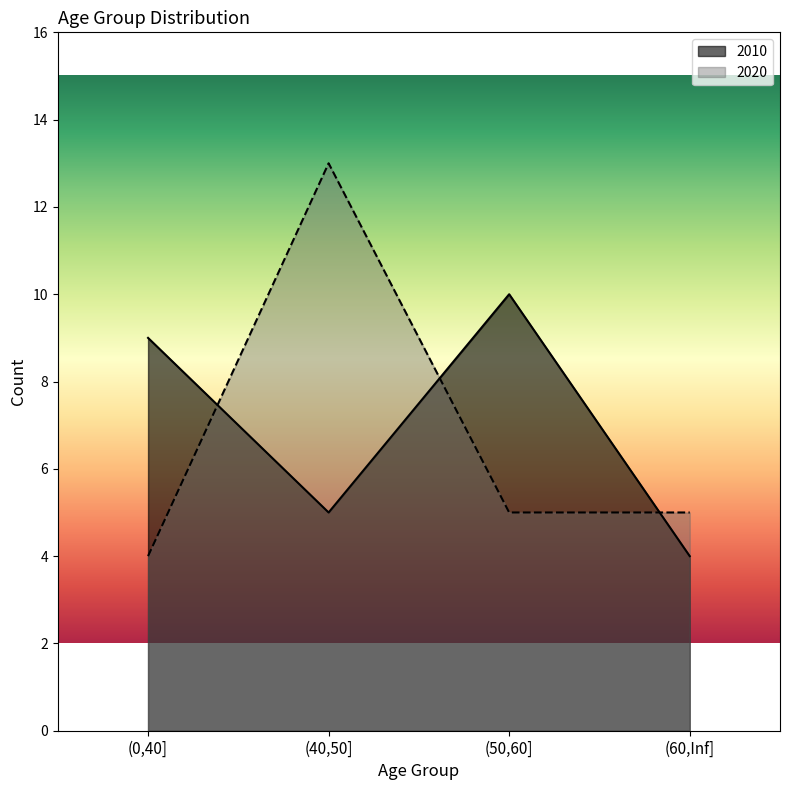

How many data points in 2010 are less than 9?

2